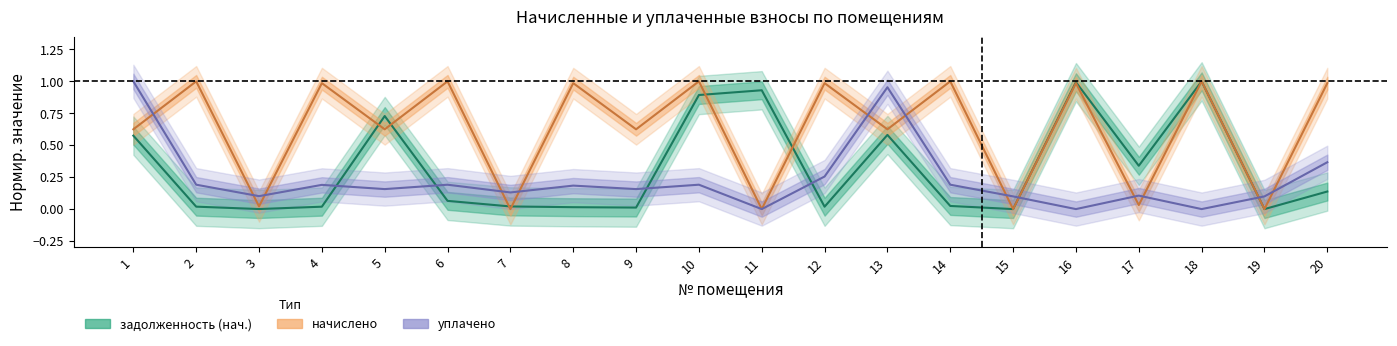

How many values in начислено are above zero?

16